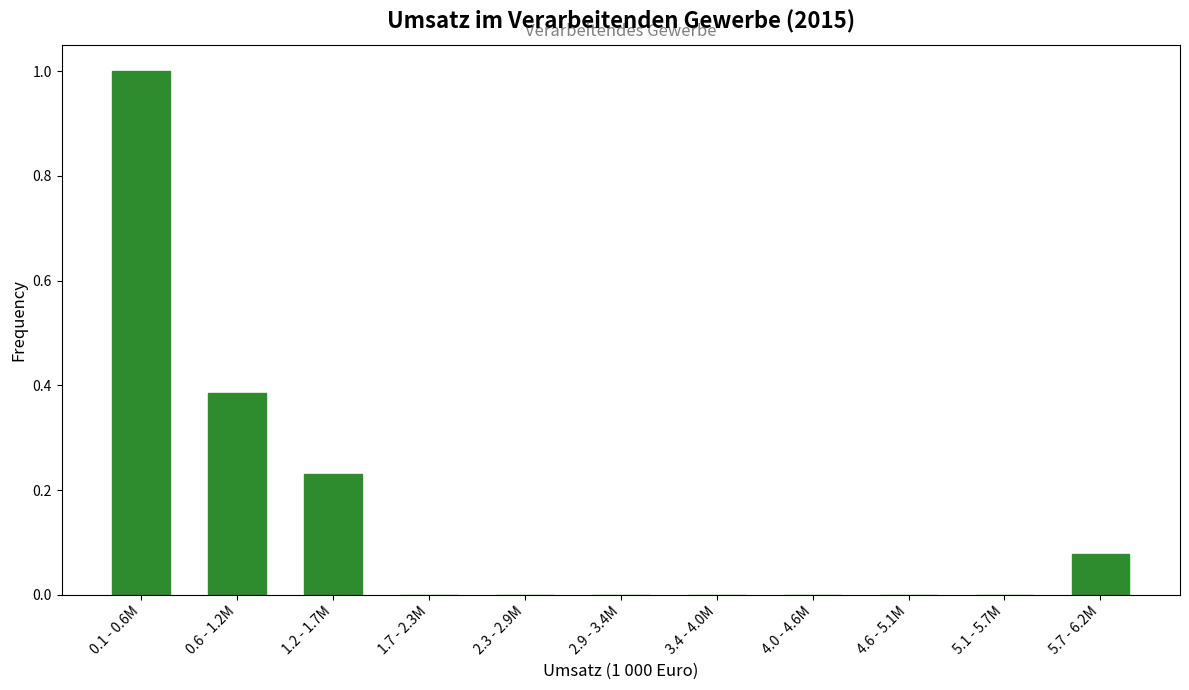

What is the change in value from 2.3 - 2.9M to 5.7 - 6.2M?

+0.1